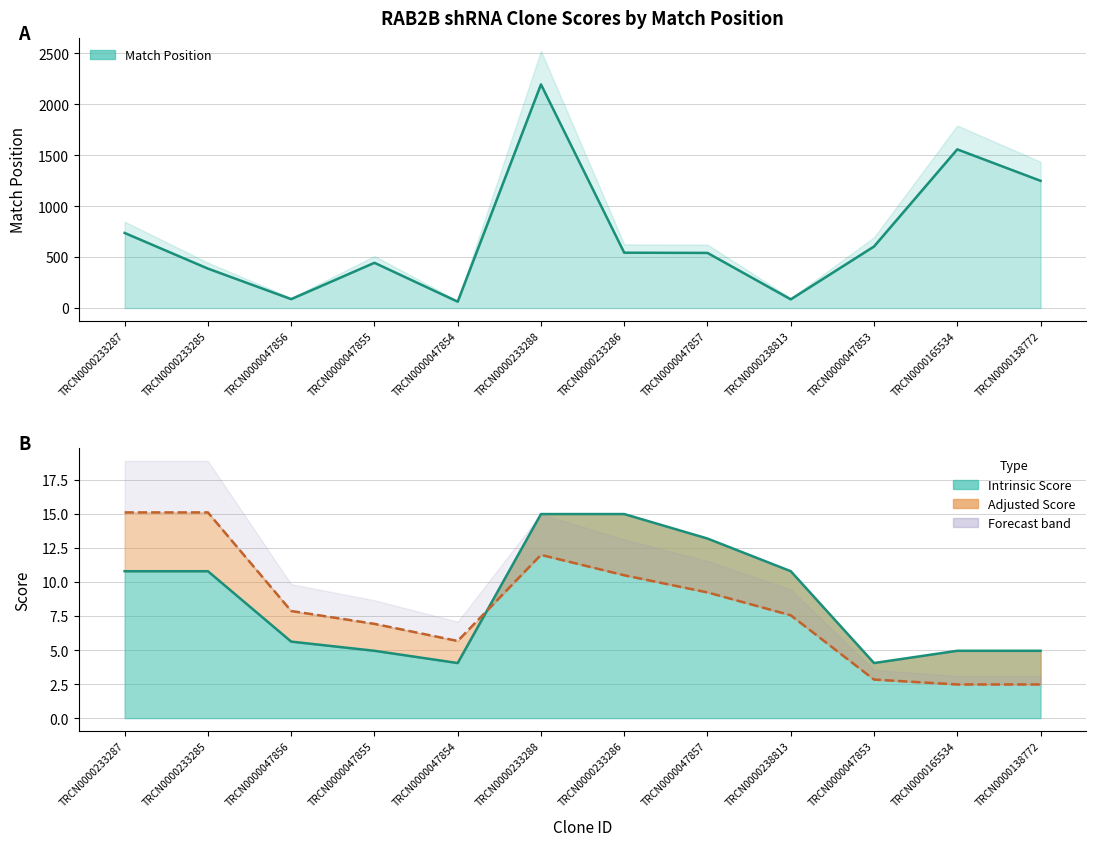

How many points are lower than both their immediate neighbors (excluding endpoints)?

3